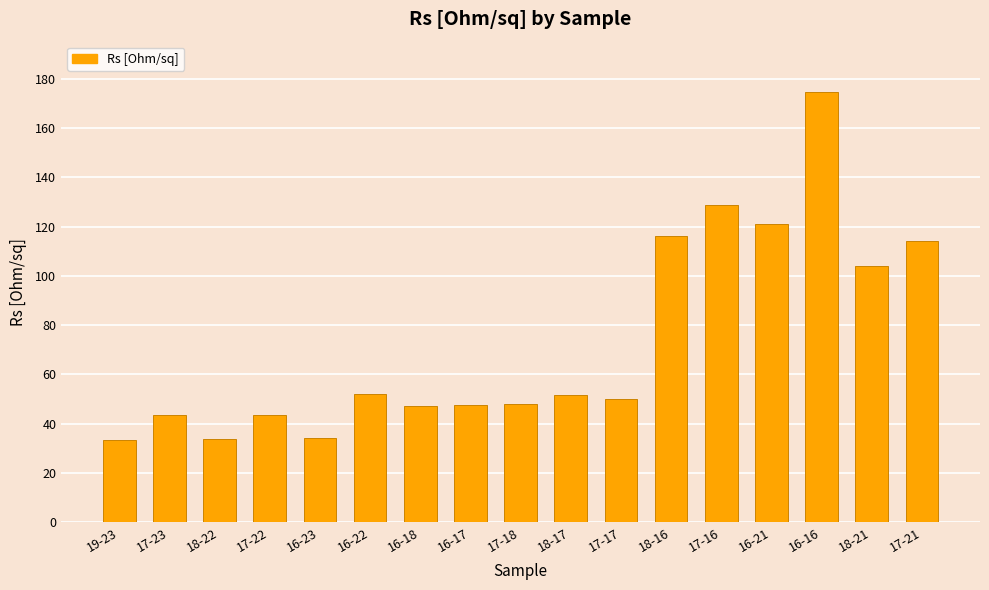

What is the ratio of the value at 18-21 to the value at 17-21?

0.9